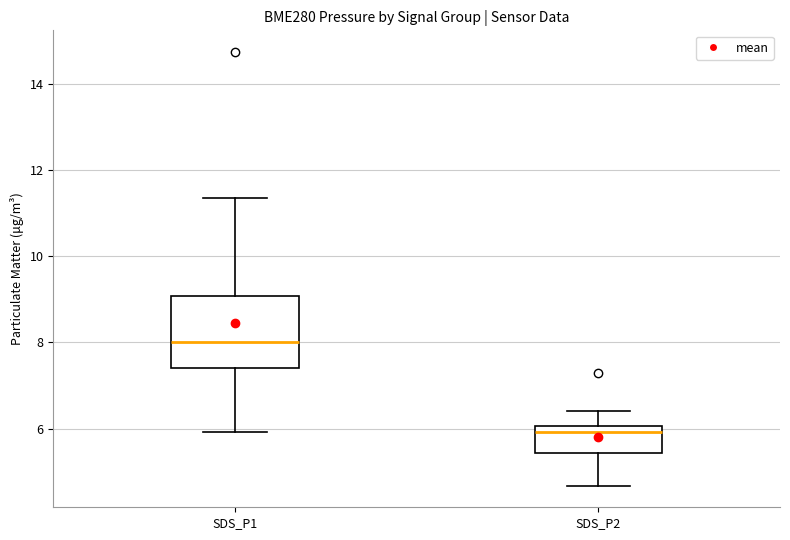

Reading left to right, transcribe this box plot: for each box, give where its median line is, the range the box spans, and where its two whiskers end, as read against the y-axis. The values are not printed on the chart, so give them approximately, as read against the axis.

SDS_P1: median 8.0, box 7.4 to 9.0, whiskers 6.0 to 11.4
SDS_P2: median 6.0 (just below the box's upper edge), box 5.4 to 6.0, whiskers 4.6 to 6.4